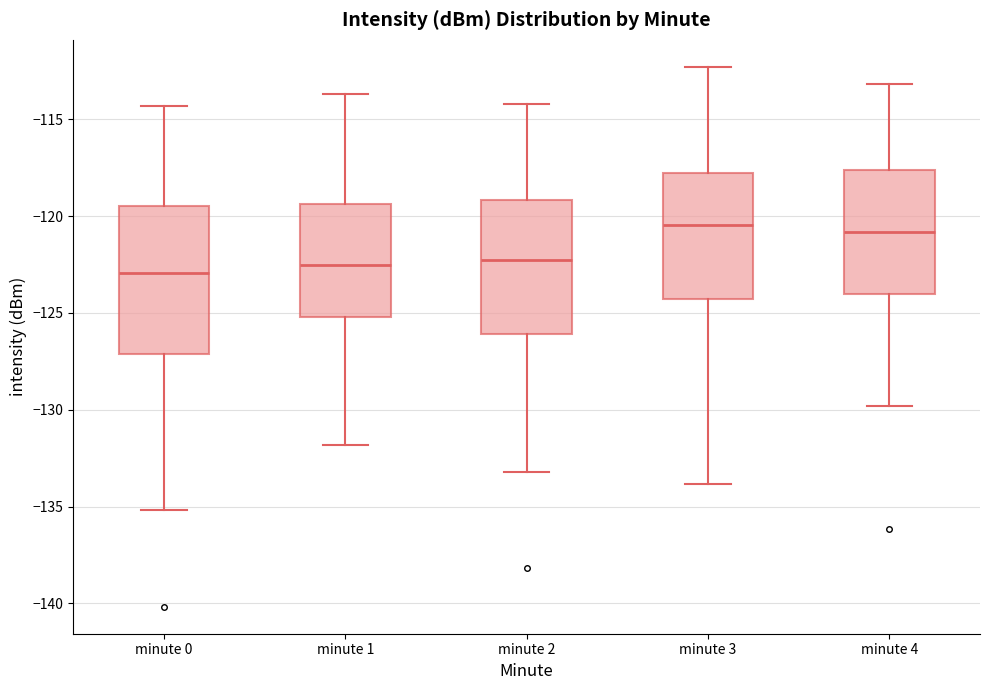

Reading left to right, transcribe this box plot: for each box, give where its median line is, the range the box spans, and where its two whiskers end, as read against the y-axis. The values are not printed on the chart, so give them approximately, as read against the axis.

minute 0: median -123.0, box -127.0 to -119.5, whiskers -135.0 to -114.5
minute 1: median -122.5, box -125.0 to -119.5, whiskers -132.0 to -113.5
minute 2: median -122.5, box -126.0 to -119.0, whiskers -133.0 to -114.0
minute 3: median -120.5, box -124.5 to -118.0, whiskers -134.0 to -112.5
minute 4: median -121.0, box -124.0 to -117.5, whiskers -130.0 to -113.0